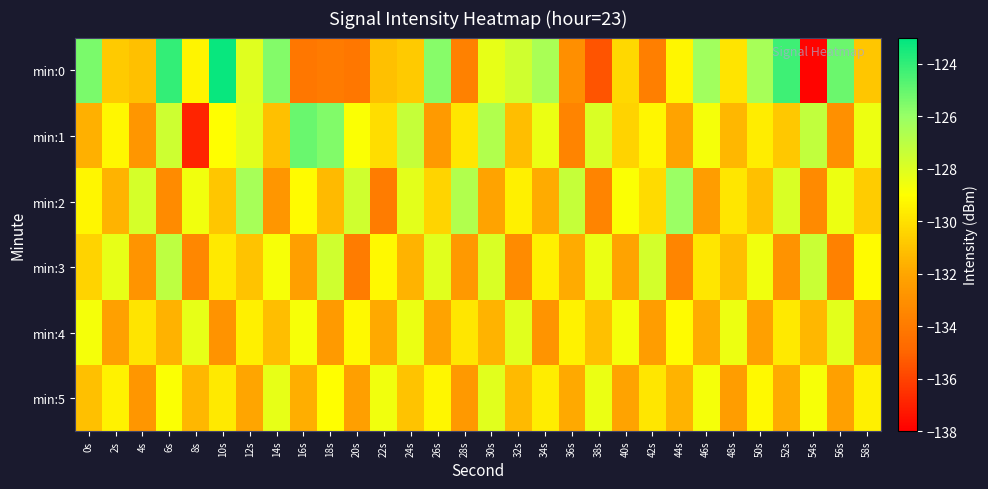

Which label corresponds to the largest value in the chart?

10s